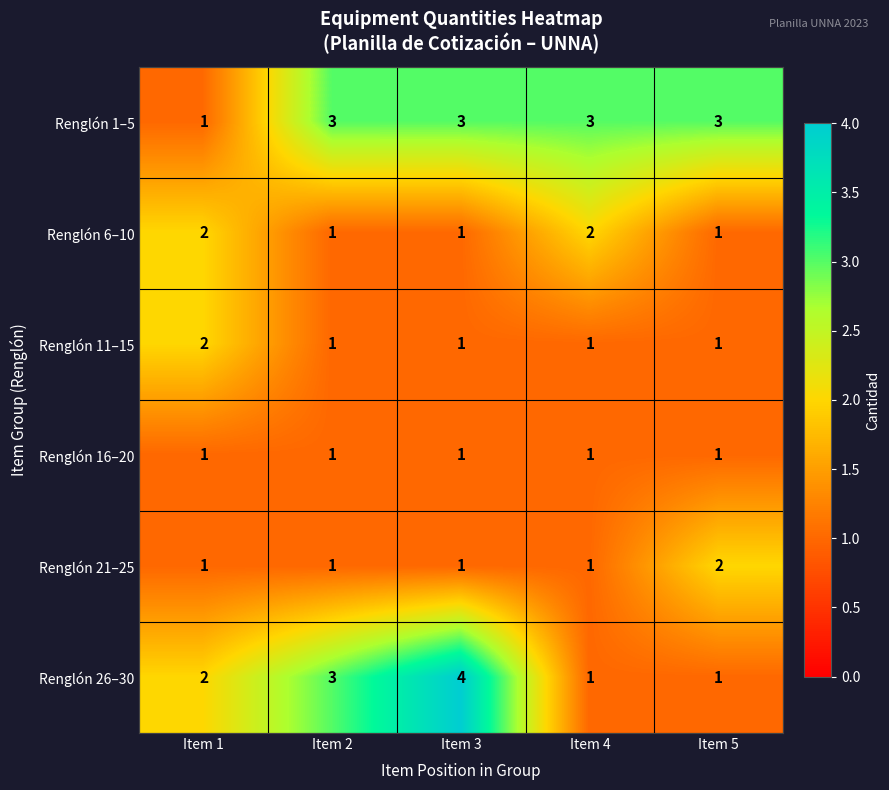

Count the Renglón 21–25 values in the range 1 to 2.

5